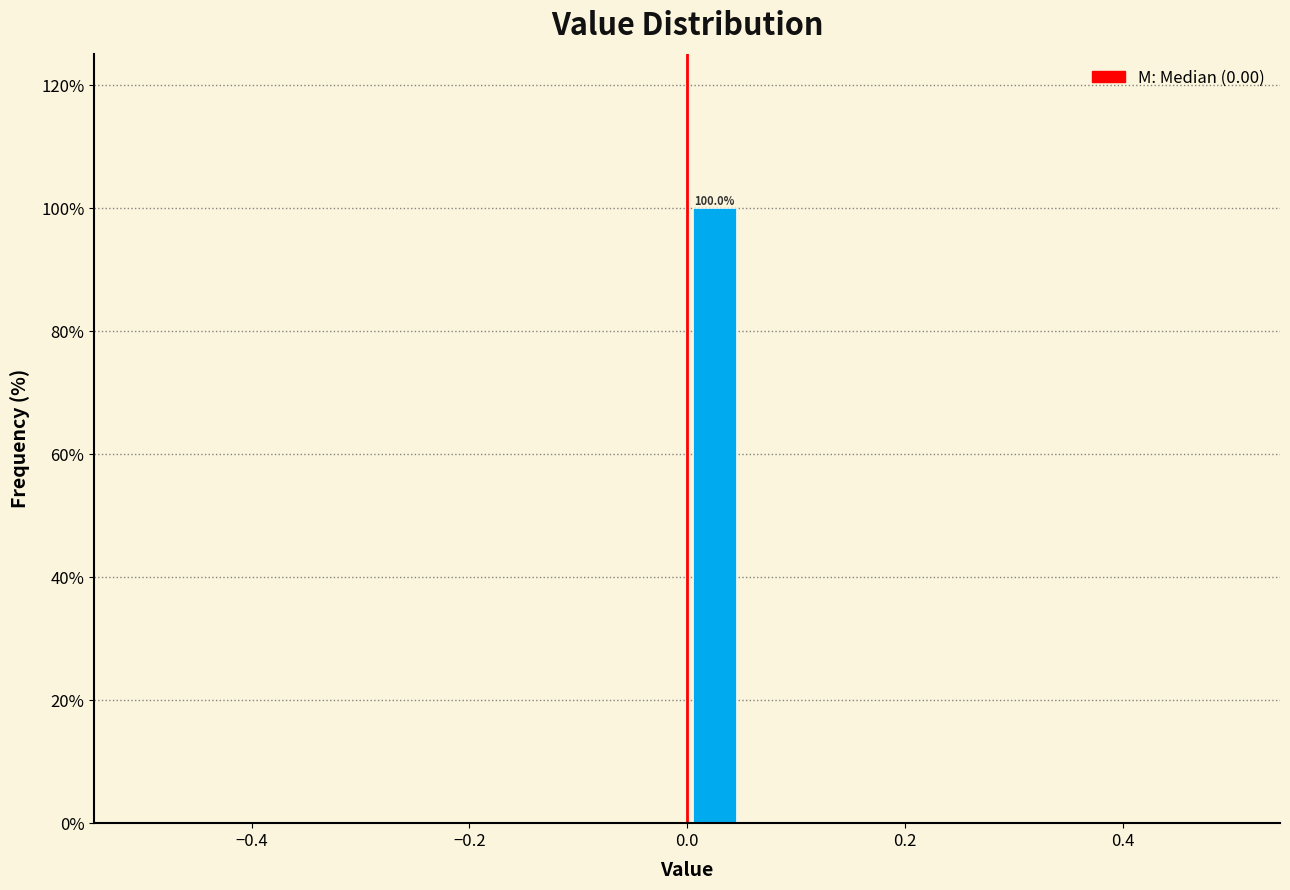

Around what value on the x-axis is the tallest bar? Give the approximate position of its centre, as read against the axis.

0.02